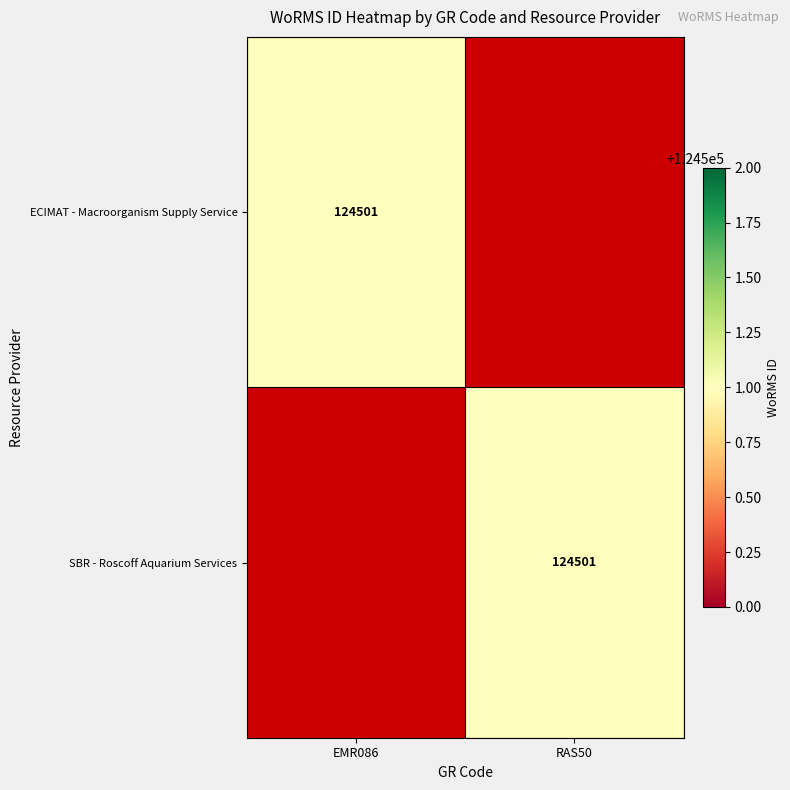

What is the total value across all series at EMR086?

124501